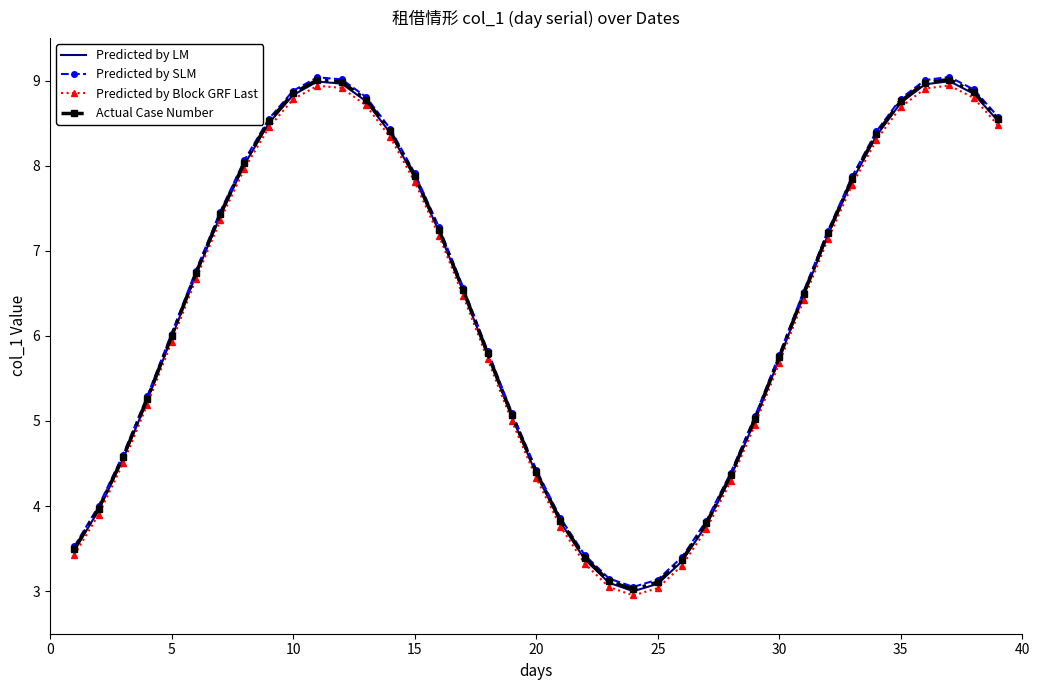

What is the minimum value shown in the chart?

3.0